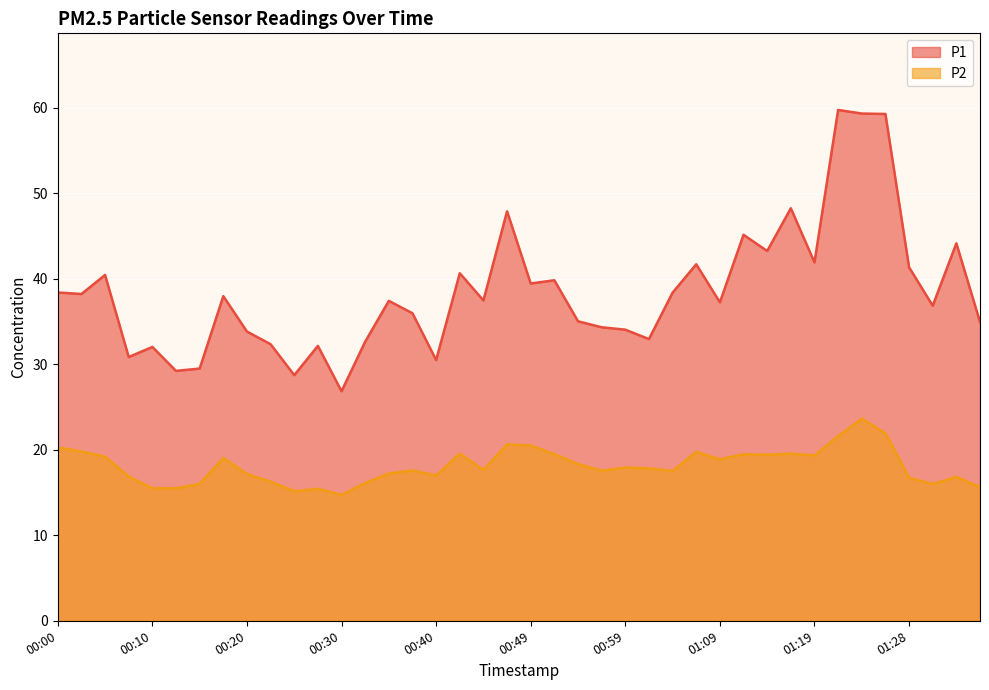

What are all the series names shown in the legend?

P1, P2